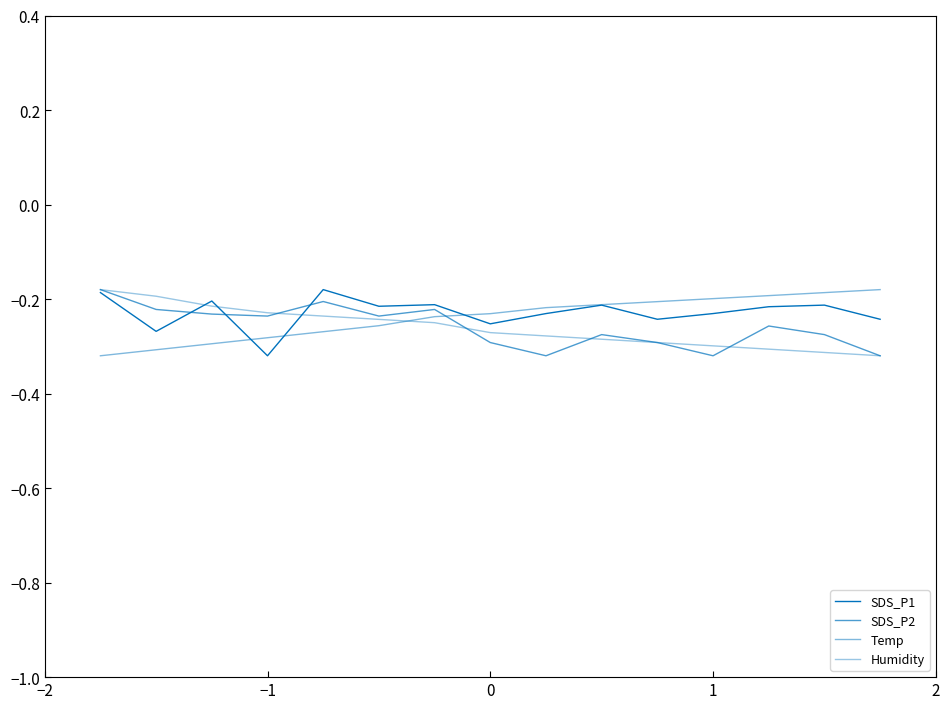

Does the chart have visible grid lines?

No